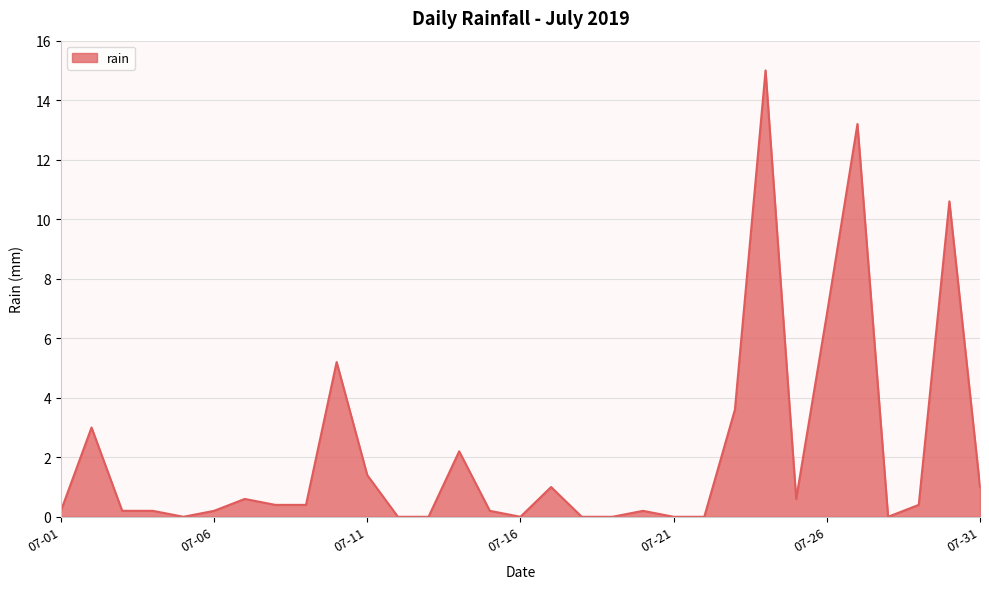

What is the difference between the maximum and minimum values?

15.0